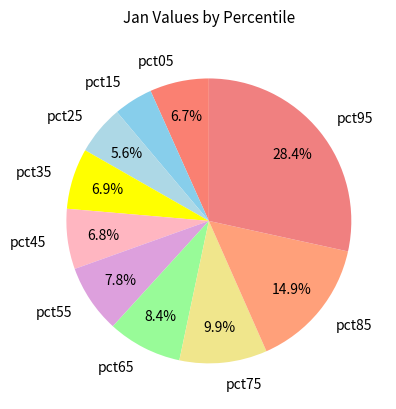

Does any single category account for the majority?

No